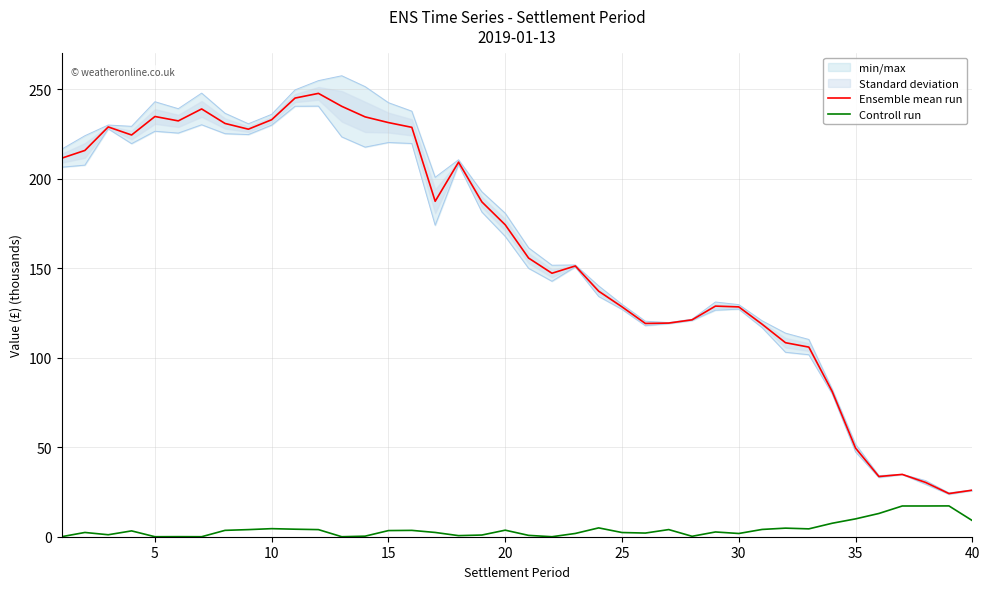

In Controll run, how many points are lower than both neighbors (excluding endpoints)?

10